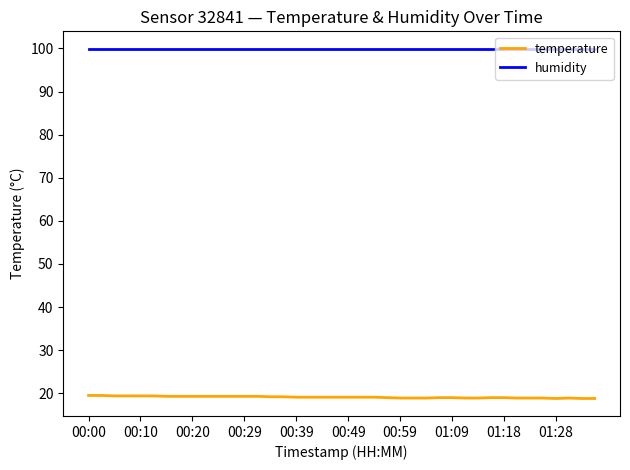

What is the lowest value of the temperature series?

18.8